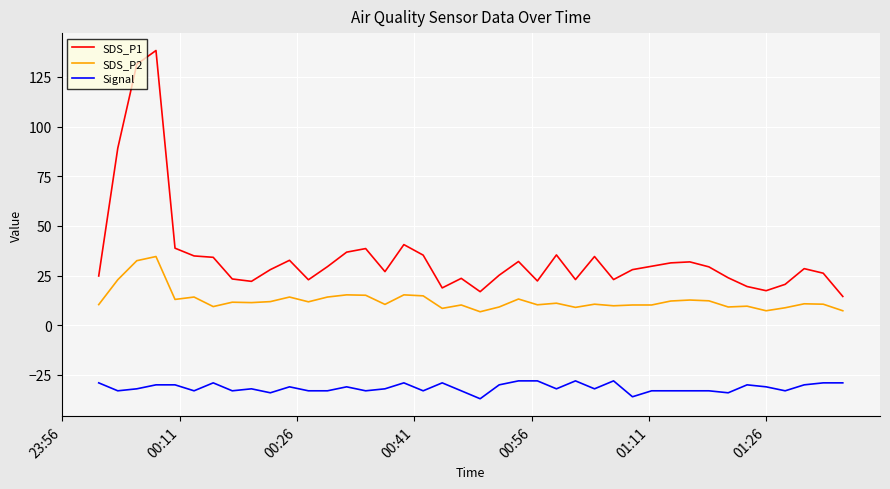

Which series has the largest total across all categories?

SDS_P1